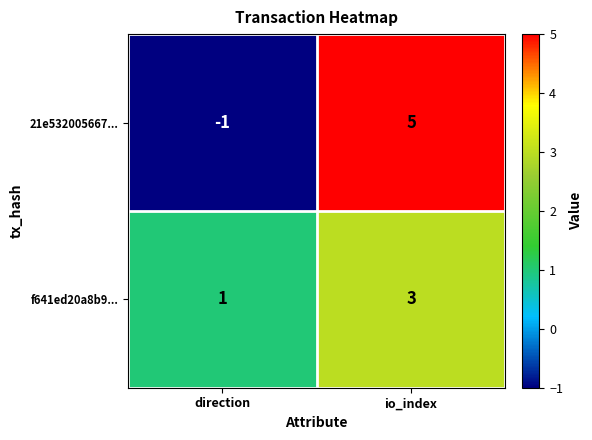

At which category is the sum across all series the highest?

io_index